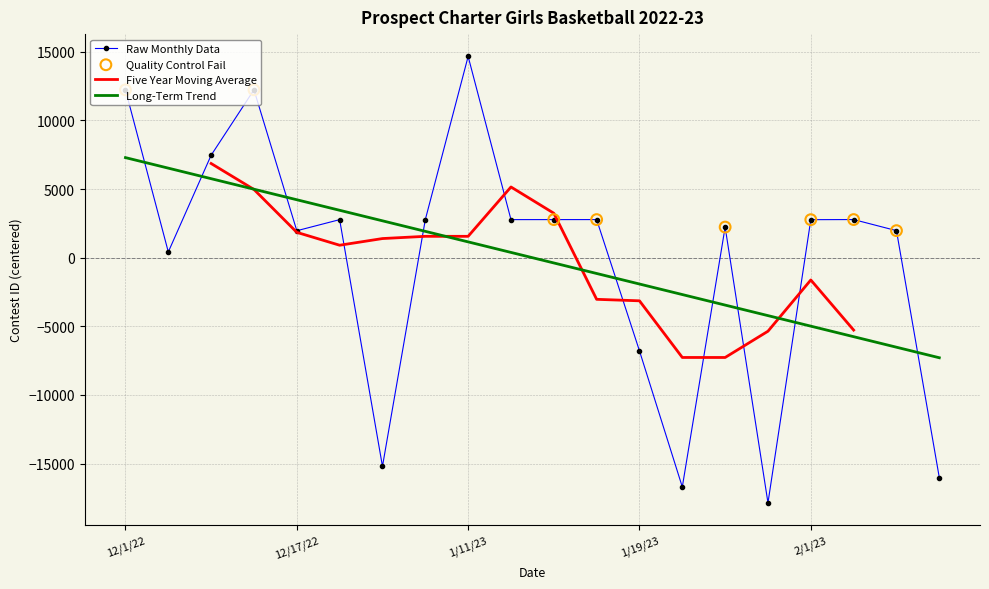

What is the change in value from 12/20/22 to 1/17/23?

+4.0